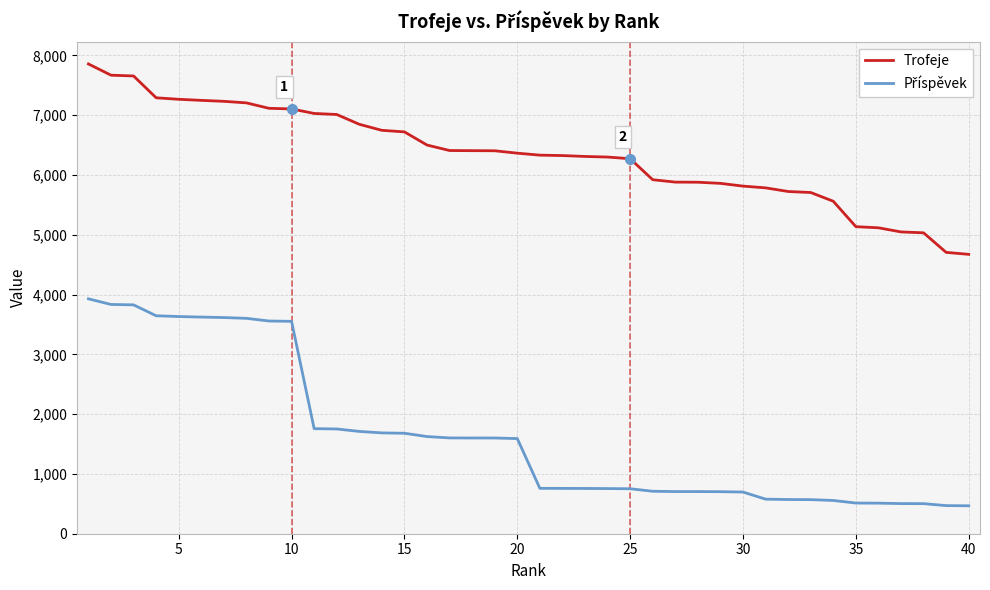

Which series has the largest total across all categories?

Trofeje